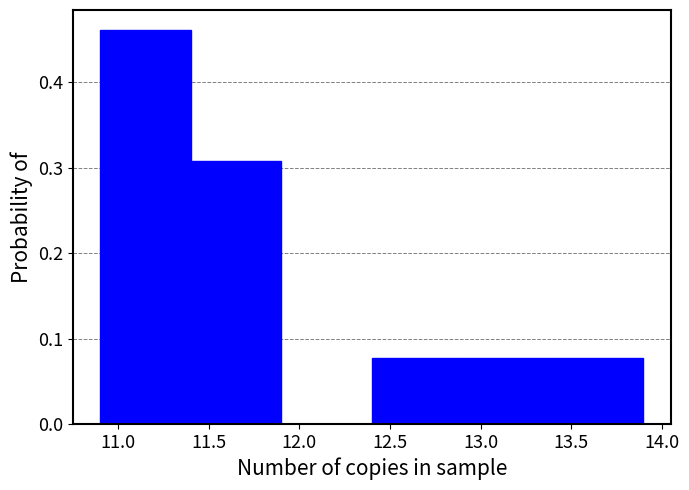

Reading left to right, transcribe this chart: for each bar, give the range it covers on the x-axis and its height. The values are not printed on the chart, so give them approximately, as read against the axis.

10.9 to 11.4: 0.46
11.4 to 11.9: 0.31
11.9 to 12.4: 0
12.4 to 12.9: 0.08
12.9 to 13.4: 0.08
13.4 to 13.9: 0.08